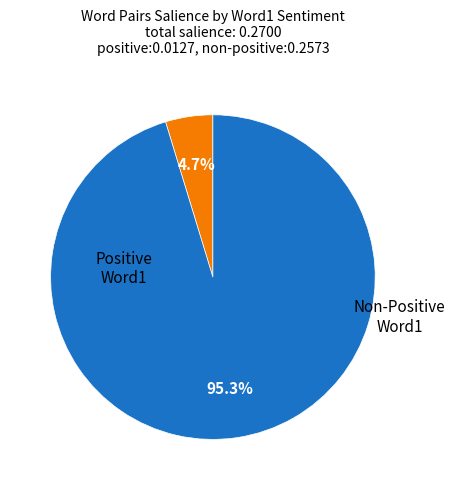

Count the number of slices in the pie.

2